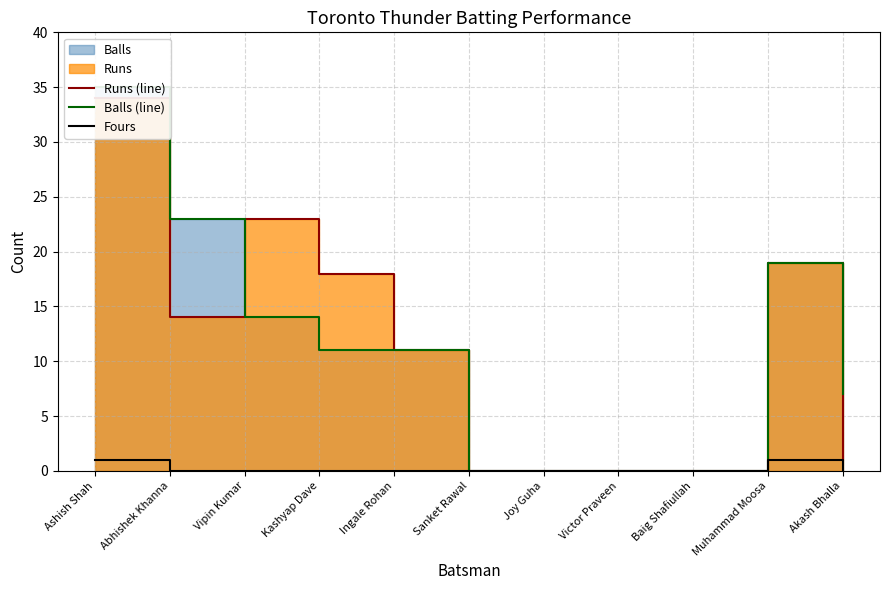

Between which two adjacent categories do Runs (line) and Balls (line) first intersect?

Abhishek Khanna and Vipin Kumar